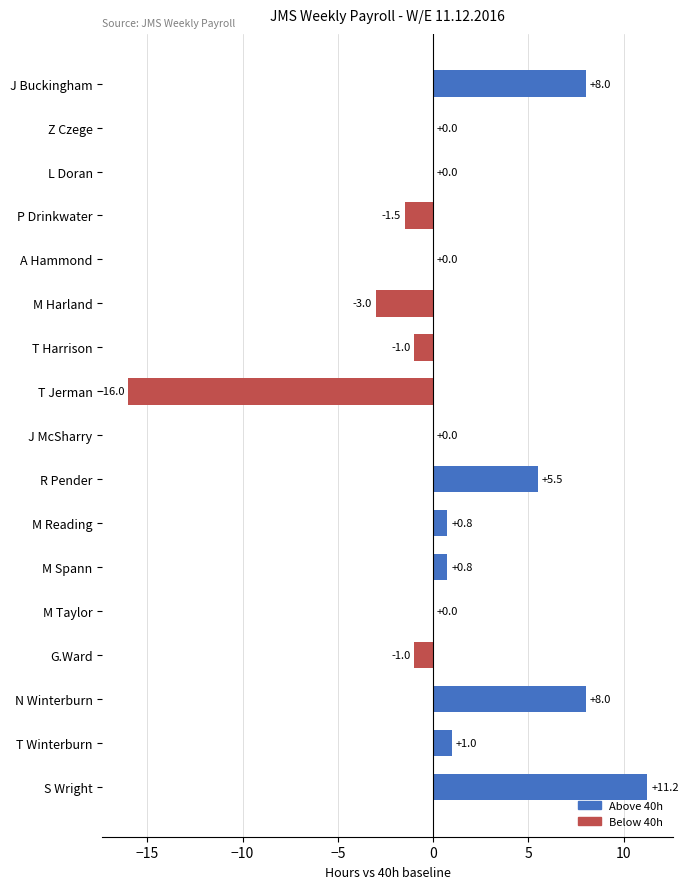

What is the sum of all values?

12.8